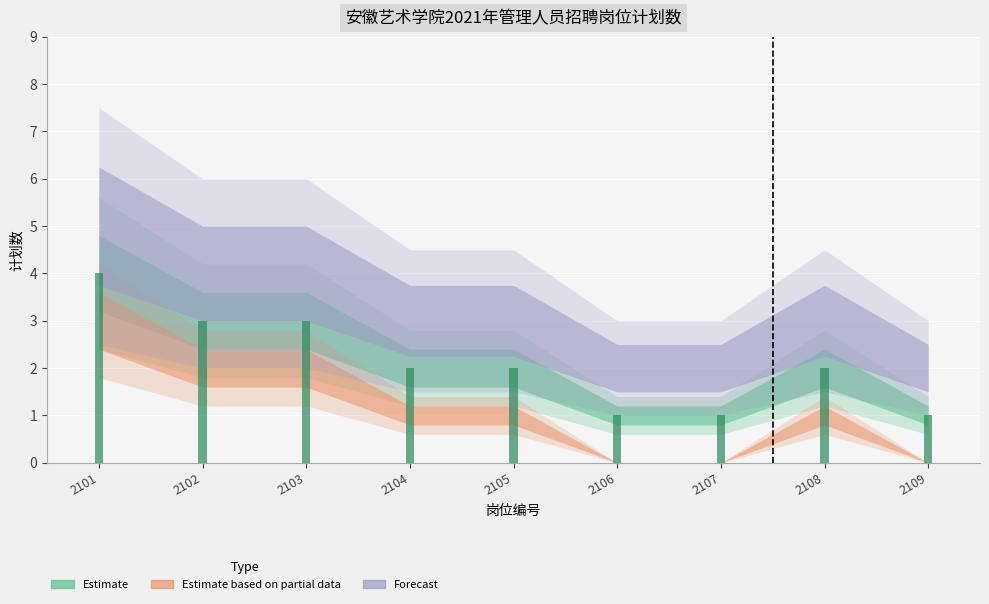

Where is Forecast nearest to the value 3?

2104